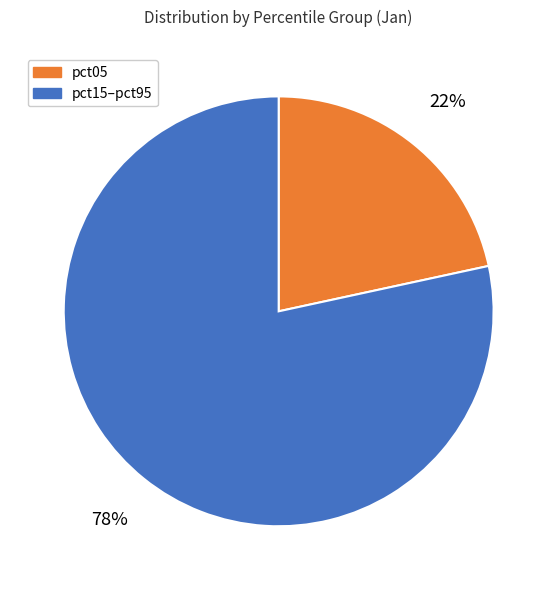

To the nearest percent, what is the average slice percentage?

50%